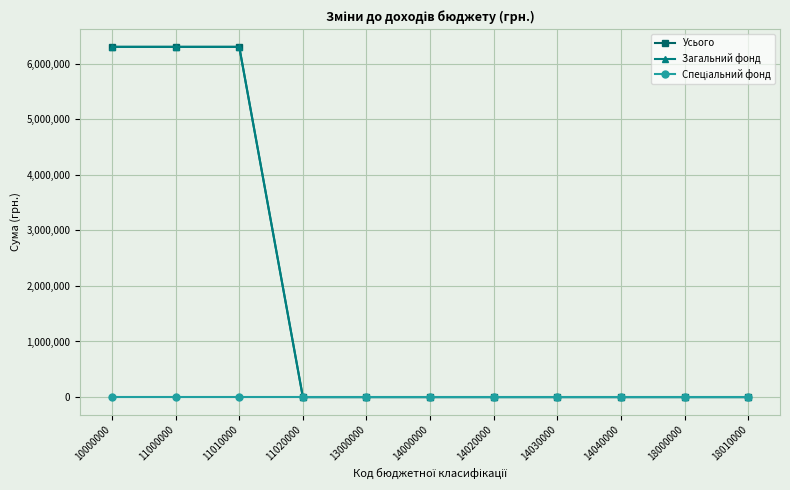

Does the chart have visible grid lines?

Yes